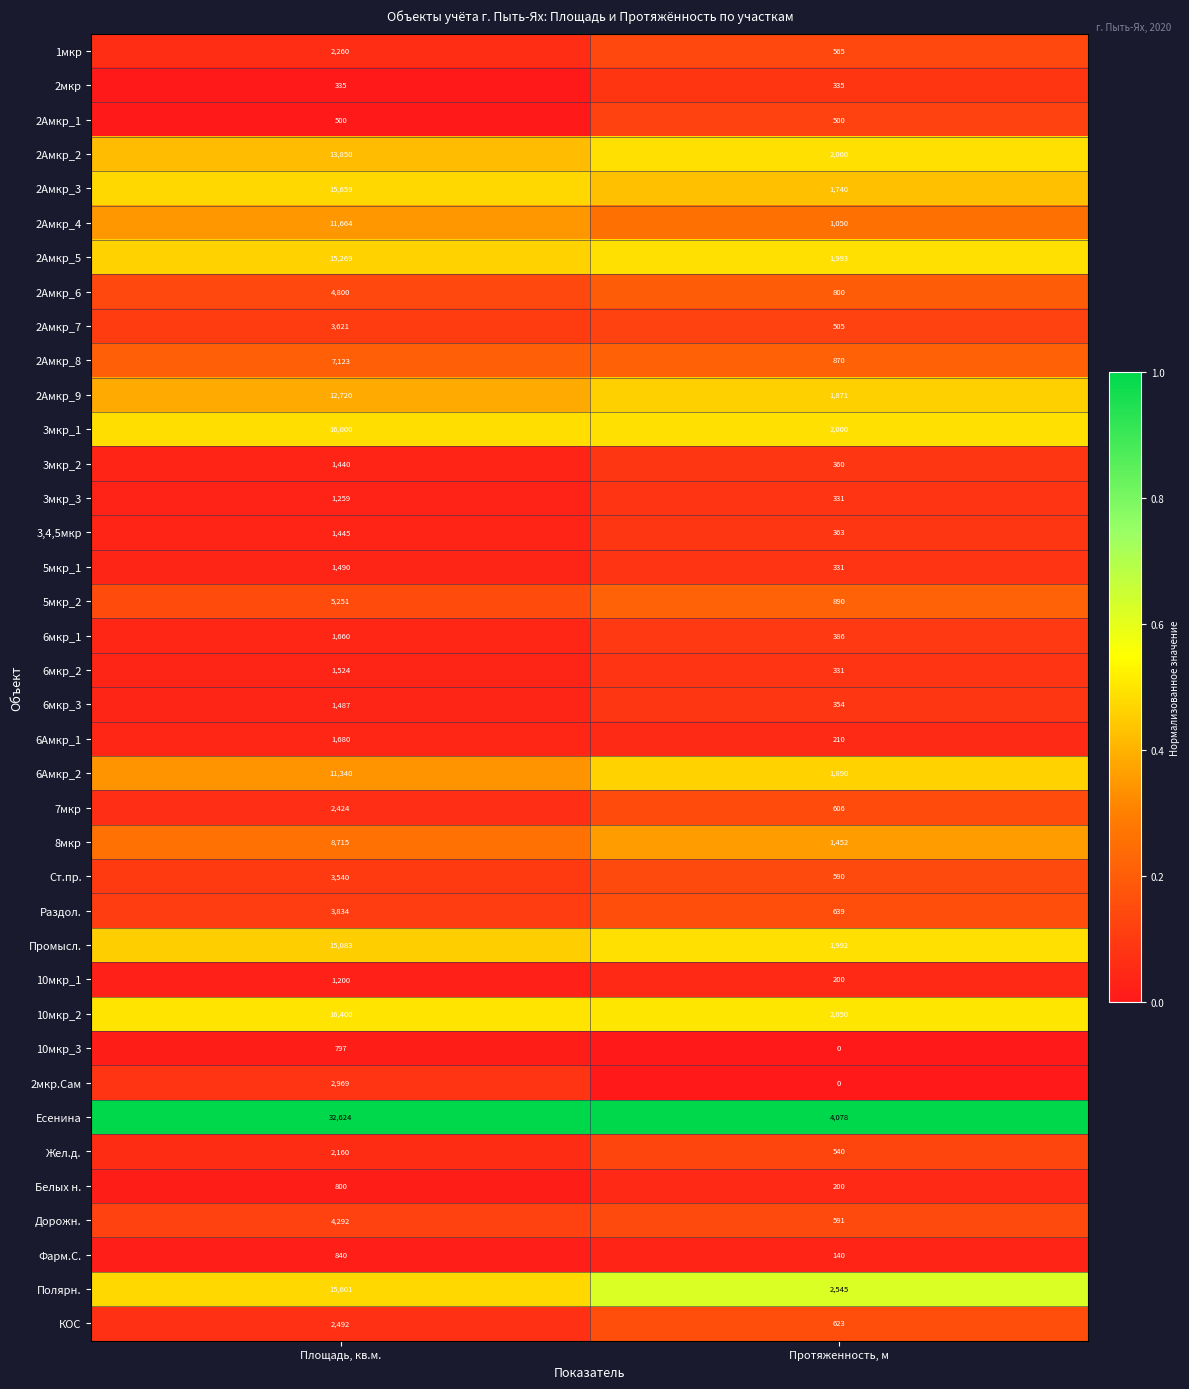

At how many categories does at least one series exceed 0?

2